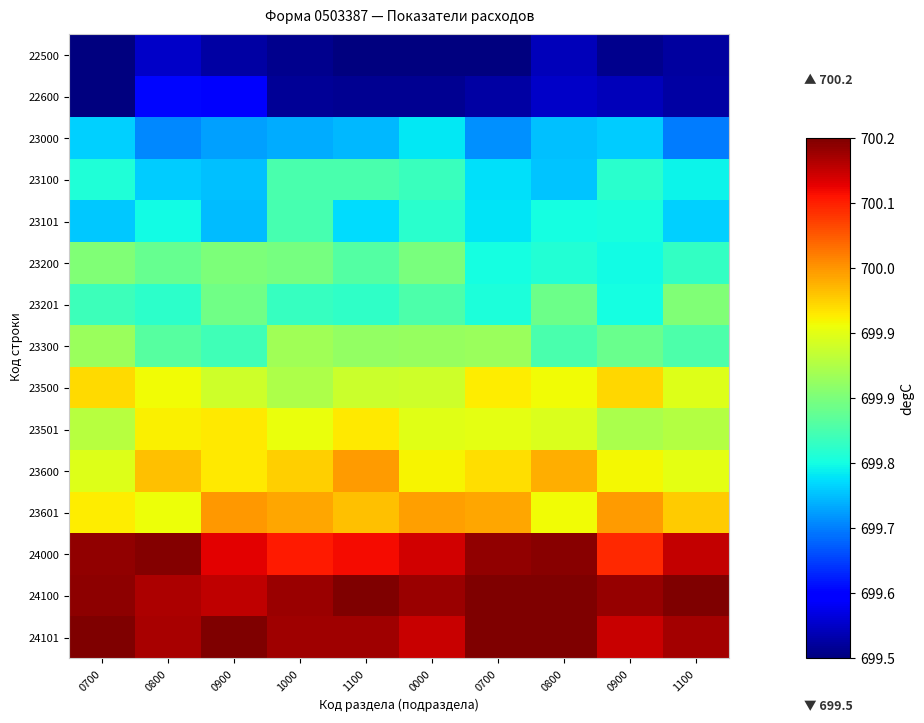

Reading right to left, extract all data points from this chart.

22500: 1100=699.5	0900=699.5	0800=699.5	0700=699.5	0000=699.5	1100=699.5	1000=699.5	0900=699.5	0800=699.5	0700=699.5
22600: 1100=699.5	0900=699.5	0800=699.5	0700=699.5	0000=699.5	1100=699.5	1000=699.5	0900=699.6	0800=699.6	0700=699.5
23000: 1100=699.7	0900=699.7	0800=699.7	0700=699.7	0000=699.7	1100=699.7	1000=699.7	0900=699.7	0800=699.7	0700=699.7
23100: 1100=699.8	0900=699.8	0800=699.7	0700=699.7	0000=699.8	1100=699.8	1000=699.8	0900=699.7	0800=699.7	0700=699.8
23101: 1100=699.7	0900=699.8	0800=699.8	0700=699.7	0000=699.8	1100=699.7	1000=699.8	0900=699.7	0800=699.8	0700=699.7
23200: 1100=699.8	0900=699.8	0800=699.8	0700=699.8	0000=699.8	1100=699.8	1000=699.8	0900=699.9	0800=699.8	0700=699.9
23201: 1100=699.9	0900=699.8	0800=699.8	0700=699.8	0000=699.8	1100=699.8	1000=699.8	0900=699.8	0800=699.8	0700=699.8
23300: 1100=699.8	0900=699.8	0800=699.8	0700=699.9	0000=699.9	1100=699.9	1000=699.9	0900=699.8	0800=699.8	0700=699.9
23500: 1100=699.9	0900=700.0	0800=700.0	0700=700.0	0000=699.9	1100=699.9	1000=699.9	0900=699.9	0800=699.9	0700=700.0
23501: 1100=699.9	0900=699.9	0800=699.9	0700=699.9	0000=699.9	1100=700.0	1000=699.9	0900=700.0	0800=700.0	0700=699.9
23600: 1100=699.9	0900=700.0	0800=700.0	0700=700.0	0000=700.0	1100=700.0	1000=700.0	0900=700.0	0800=700.0	0700=699.9
23601: 1100=700.0	0900=700.0	0800=700.0	0700=700.0	0000=700.0	1100=700.0	1000=700.0	0900=700.0	0800=699.9	0700=700.0
24000: 1100=700.2	0900=700.1	0800=700.2	0700=700.2	0000=700.1	1100=700.1	1000=700.1	0900=700.1	0800=700.2	0700=700.2
24100: 1100=700.2	0900=700.2	0800=700.2	0700=700.2	0000=700.2	1100=700.2	1000=700.2	0900=700.2	0800=700.2	0700=700.2
24101: 1100=700.2	0900=700.2	0800=700.2	0700=700.2	0000=700.2	1100=700.2	1000=700.2	0900=700.2	0800=700.2	0700=700.2